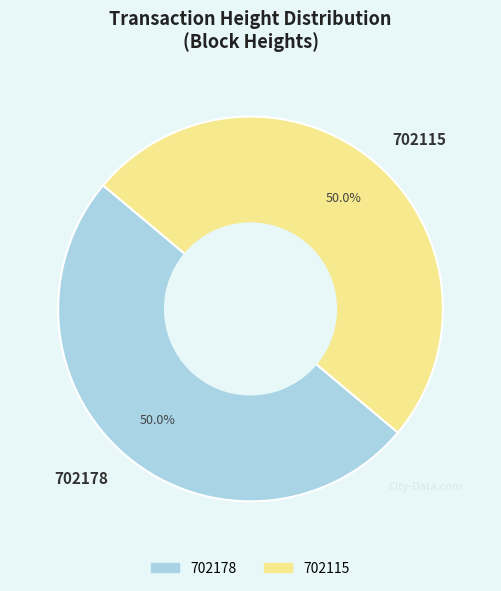

What percentage is NOT represented by 702115?

50.0%